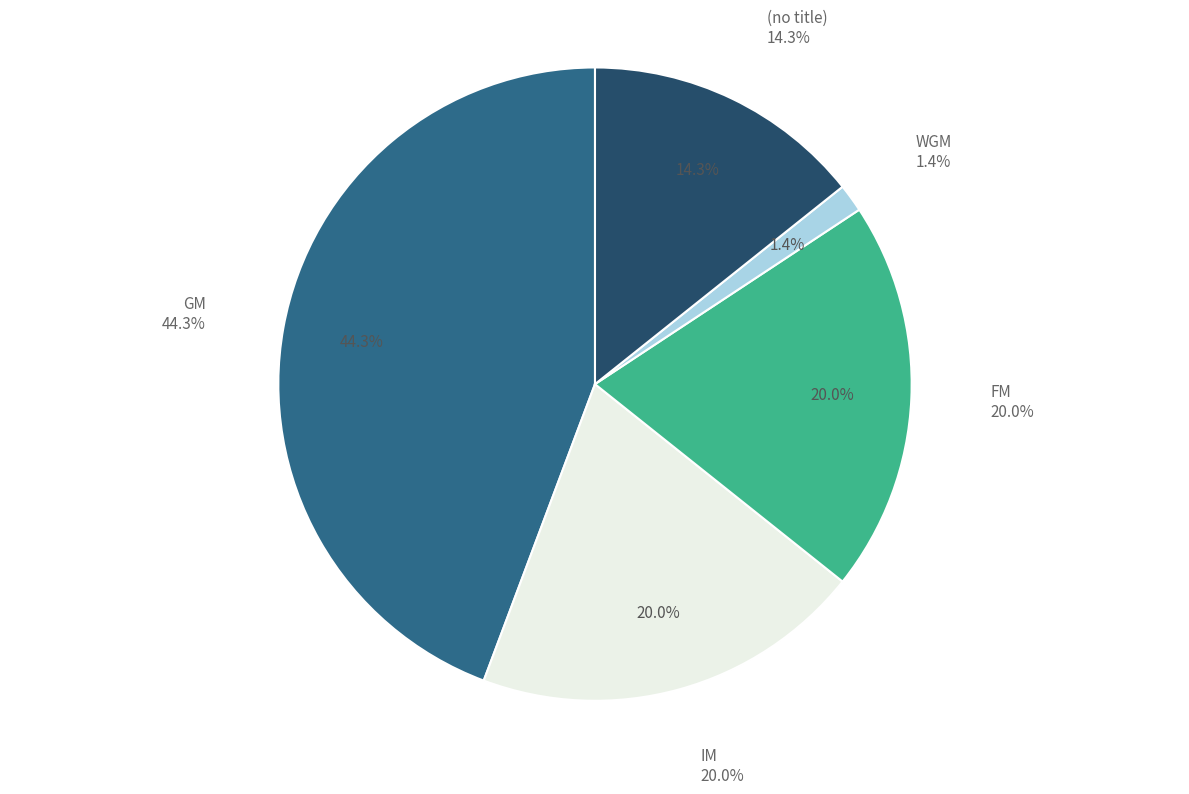

Which slice is the largest?

GM